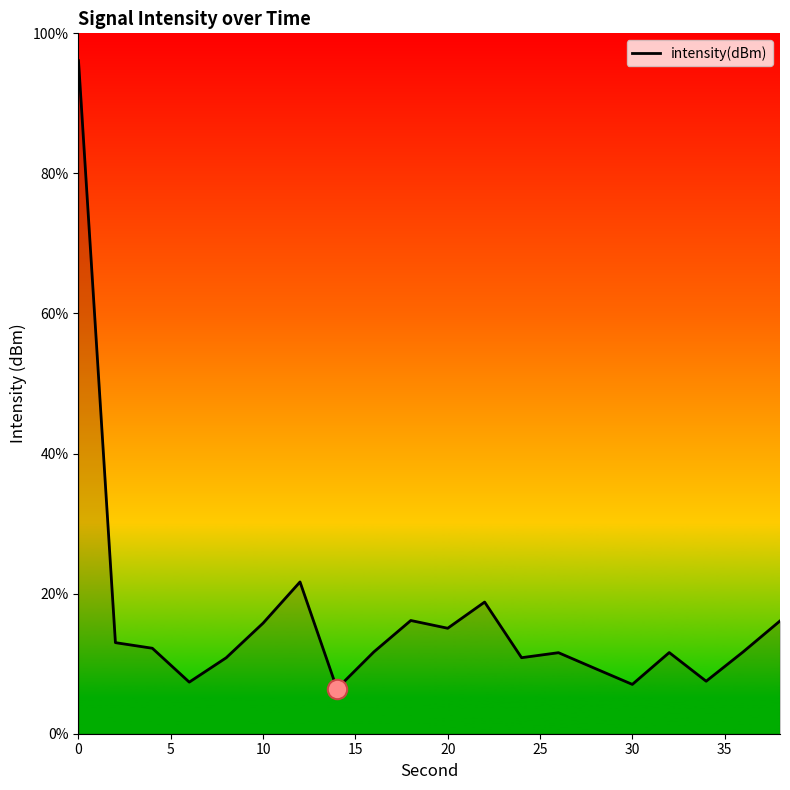

What is the greatest value displayed?

96.1